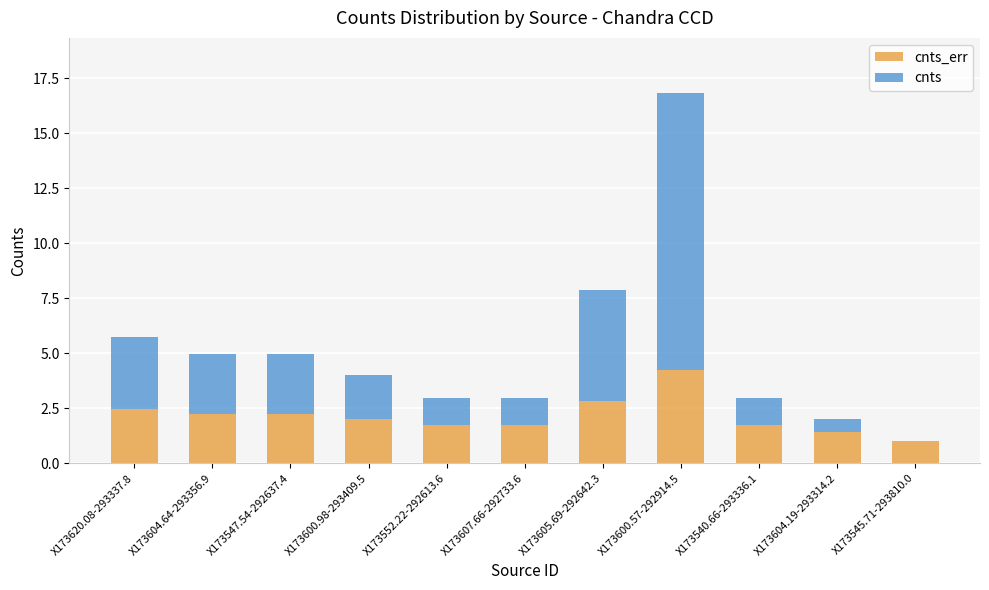

At which category is the sum across all series the highest?

X173600.57-292914.5